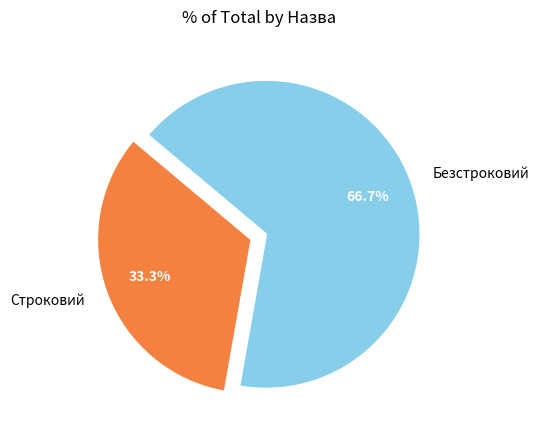

True or false: Строковий accounts for 33% of the total.

True